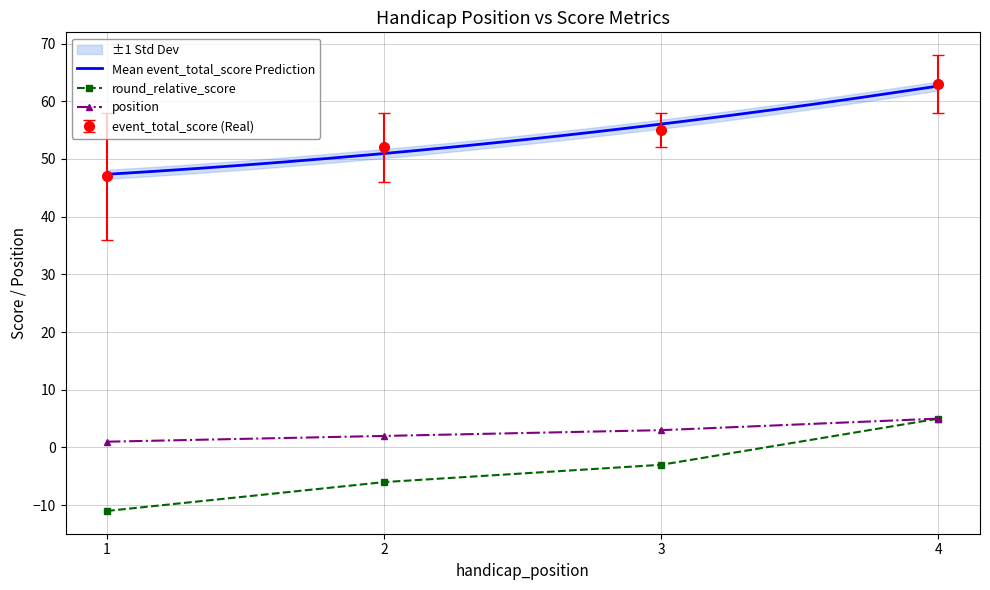

Is this an area chart (filled region under the line)?

No